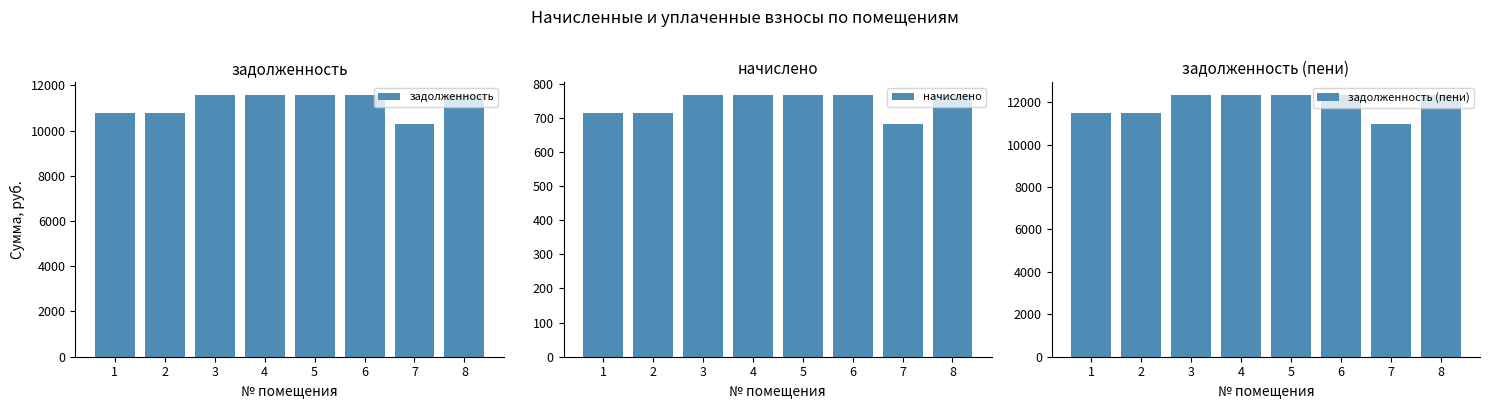

What are all the series names shown in the legend?

задолженность, начислено, задолженность (пени)